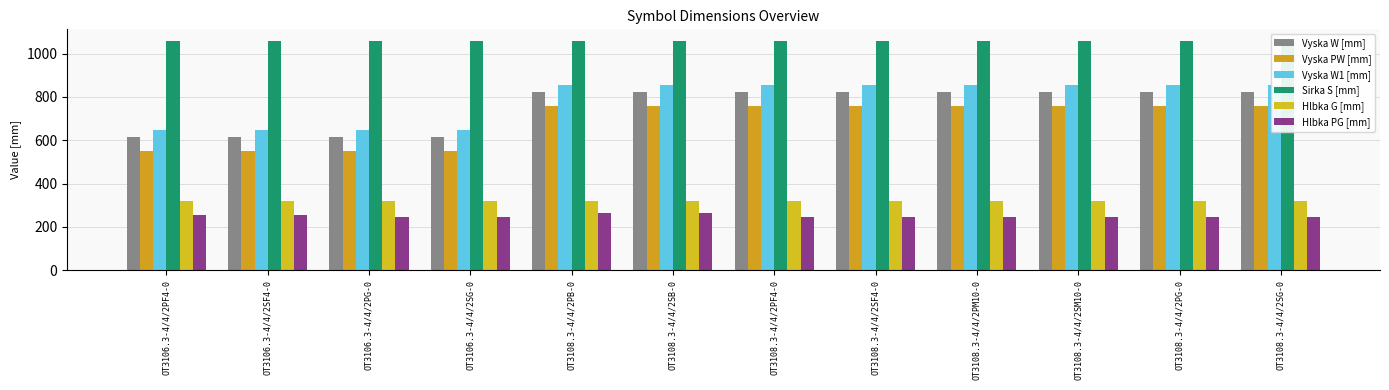

Between OT3108.3-4/4/2PM10-0 and OT3108.3-4/4/2SM10-0, which series saw the biggest shift?

Vyska W [mm]